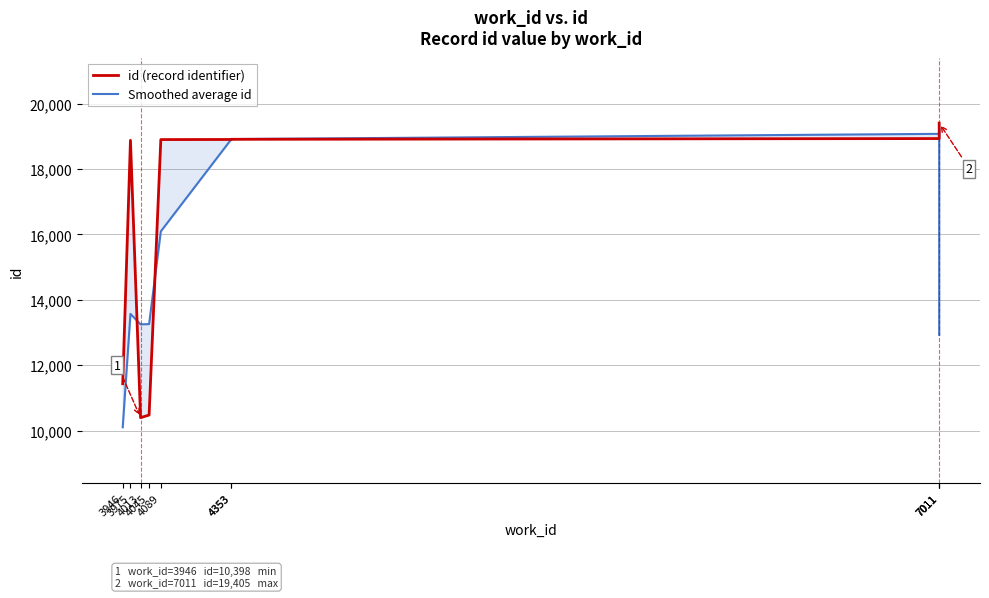

Between 4353 and 3975, which is larger?

4353